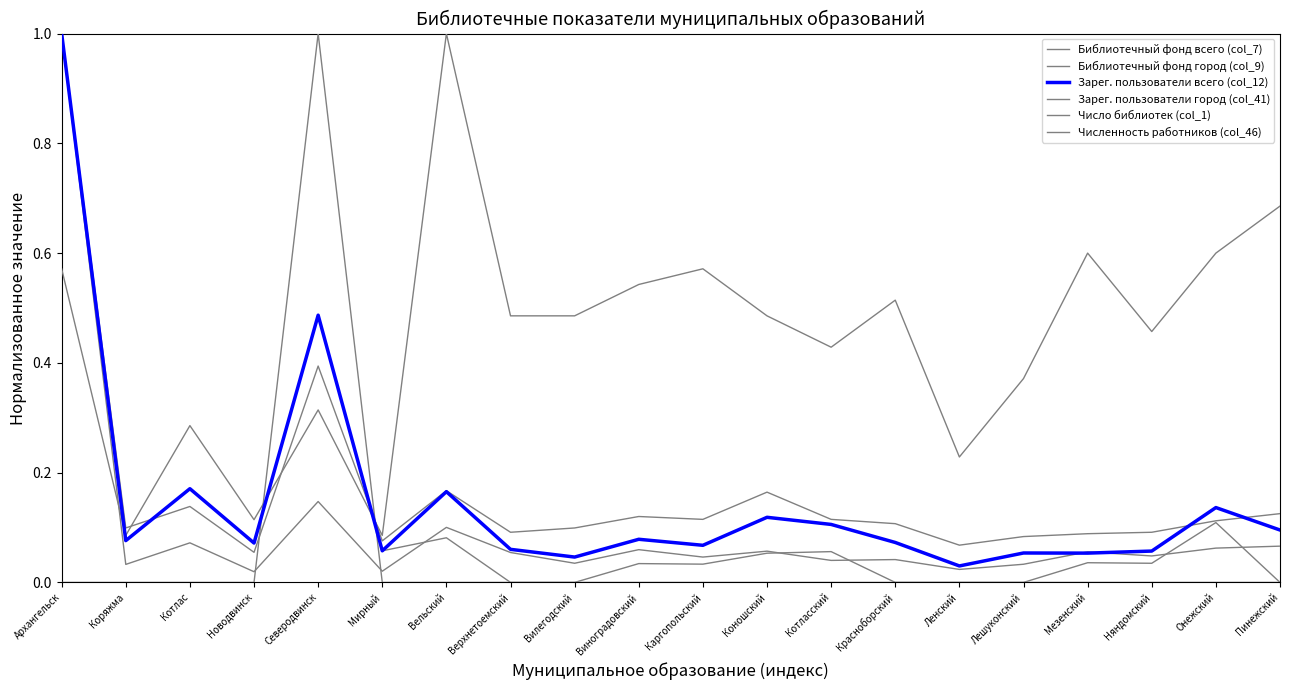

List the series in order of their peak value, lowest first.

Библиотечный фонд всего (col_7), Библиотечный фонд город (col_9), Зарег. пользователи всего (col_12), Зарег. пользователи город (col_41), Число библиотек (col_1), Численность работников (col_46)